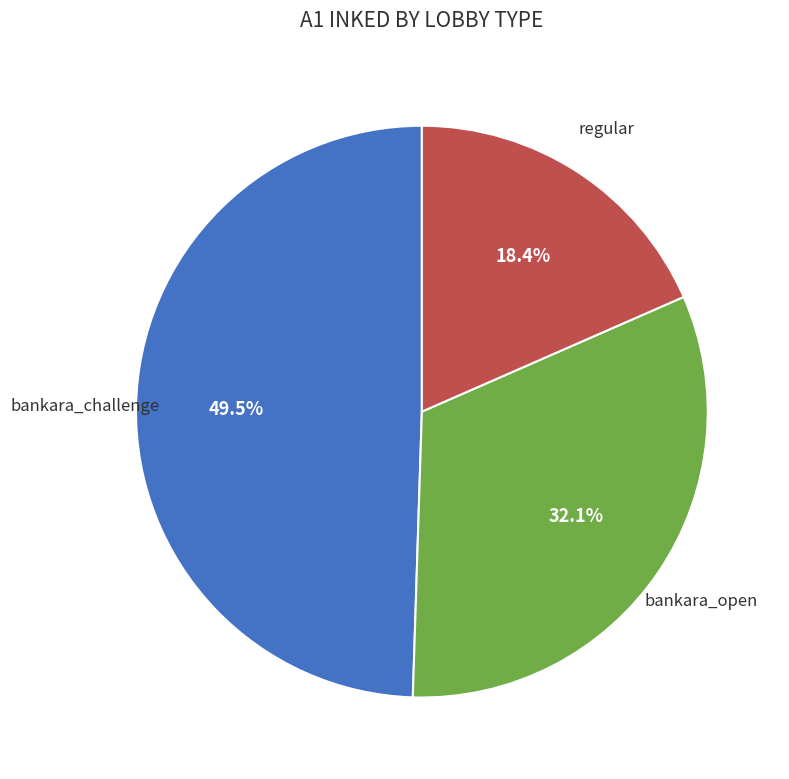

Is there a majority slice in this chart?

No